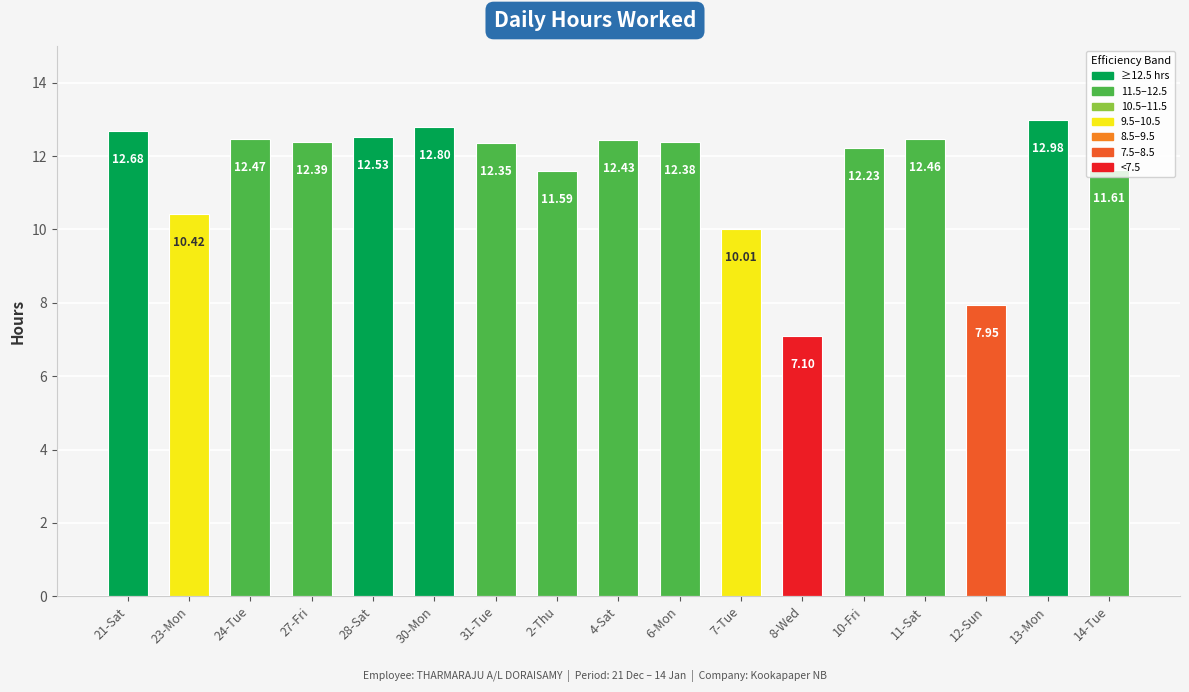

The chart shows a value of 10.0 at 7-Tue. True or false?

True